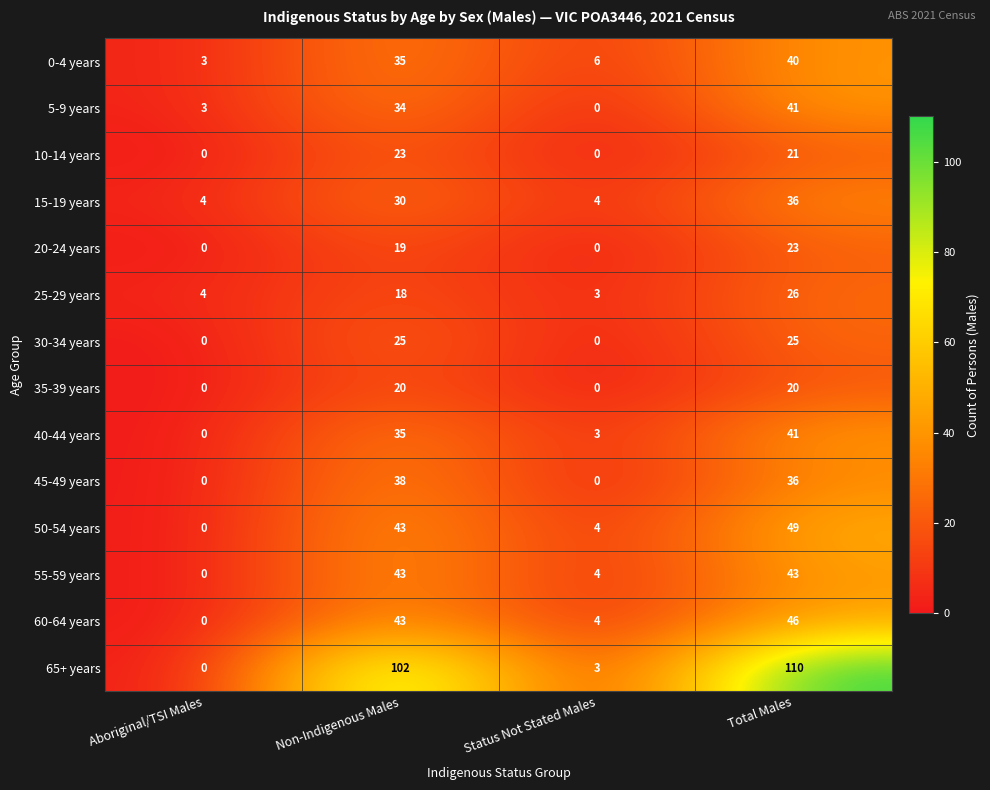

At which label is 20-24 years closest to 11?

Non-Indigenous Males